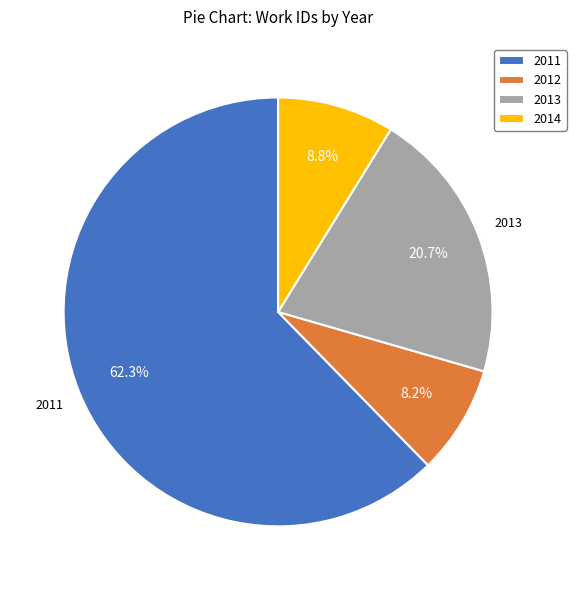

Count the number of slices in the pie.

4